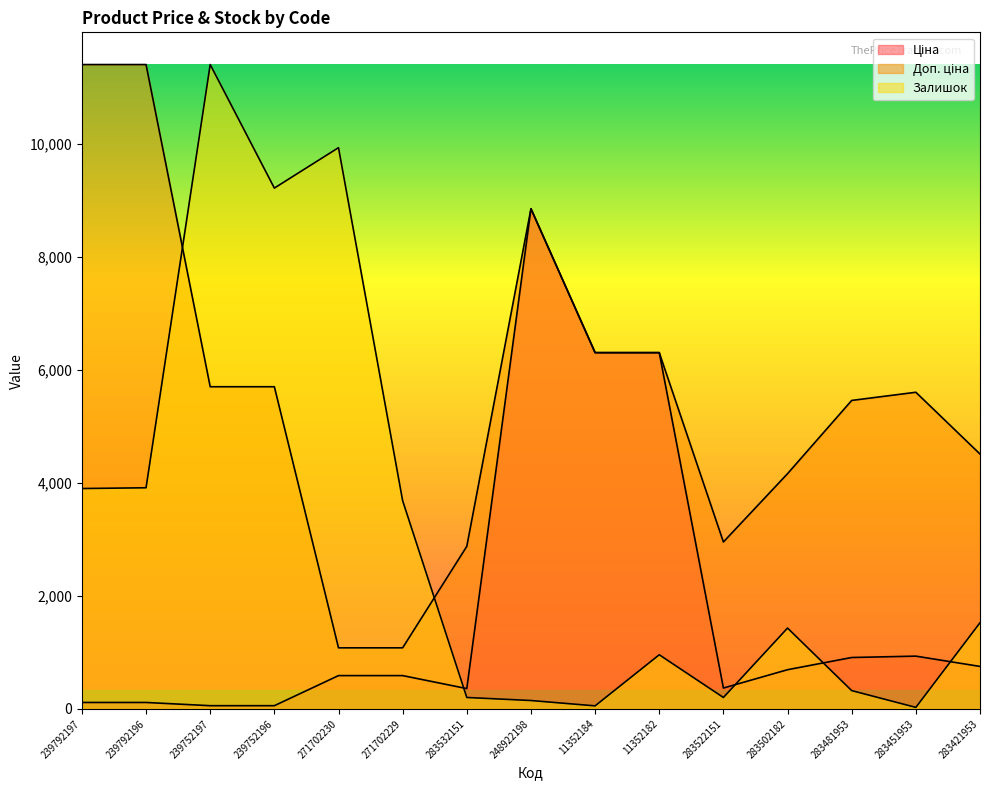

After their last crossing, which series has the higher values: Залишок or Ціна?

Залишок